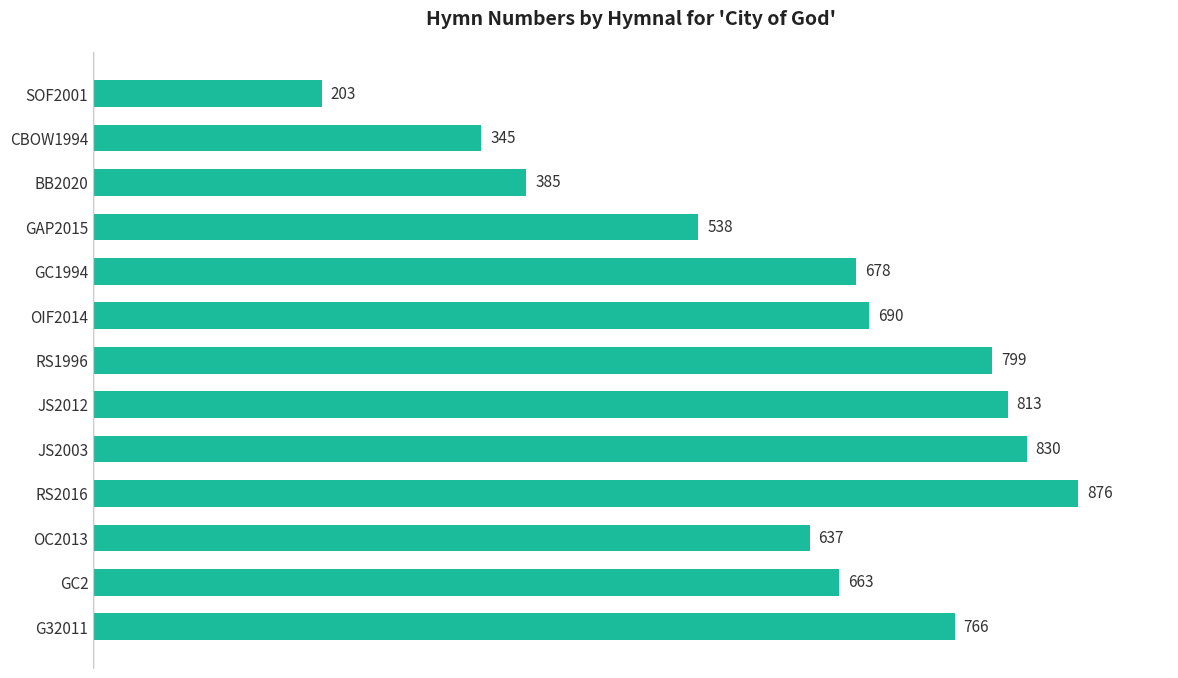

Reading top to bottom, what are all the values shown in this chart?

SOF2001=203	CBOW1994=345	BB2020=385	GAP2015=538	GC1994=678	OIF2014=690	RS1996=799	JS2012=813	JS2003=830	RS2016=876	OC2013=637	GC2=663	G32011=766